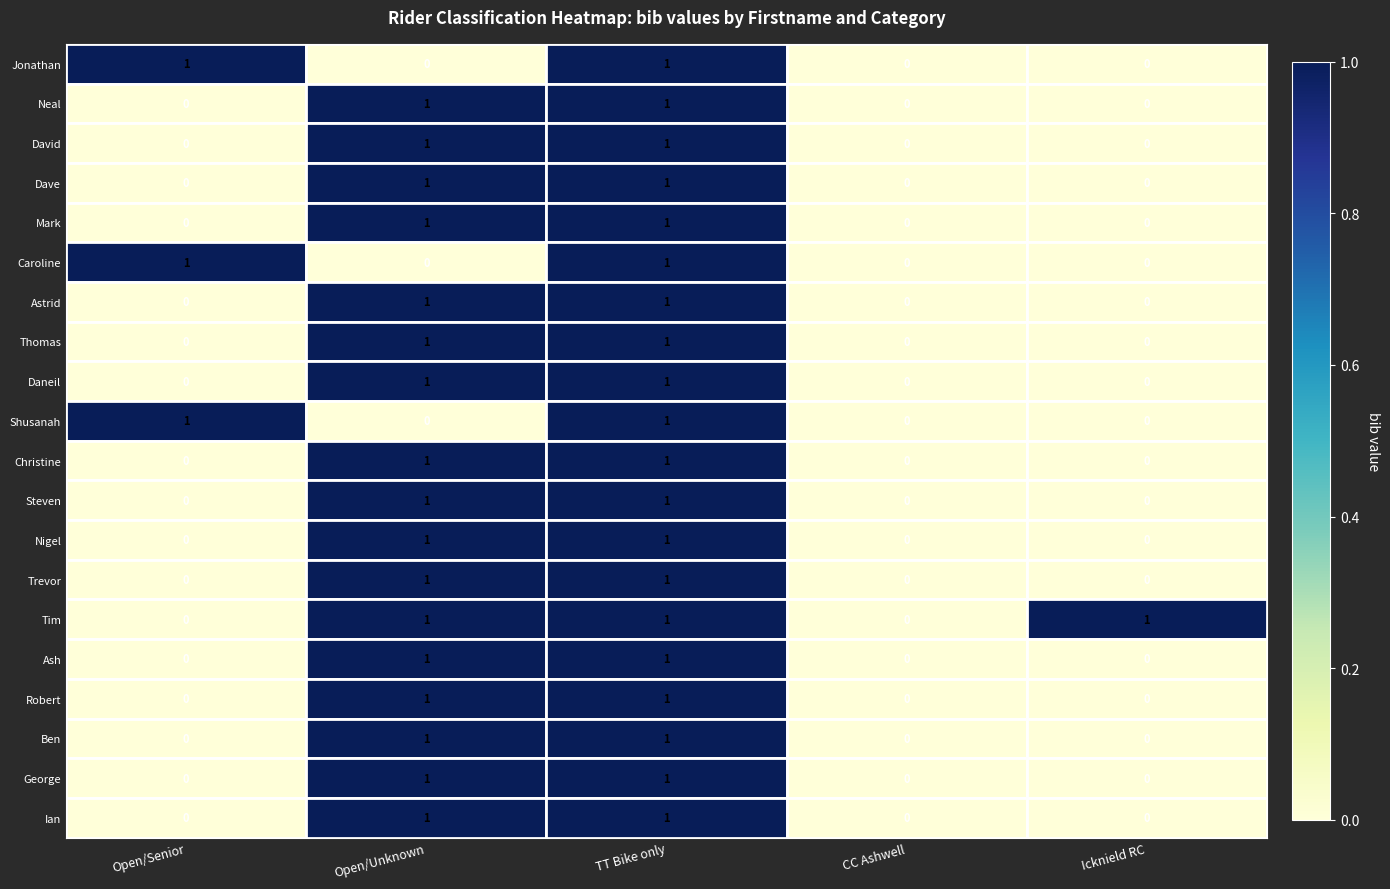

Count the George values in the range 0 to 1.

5